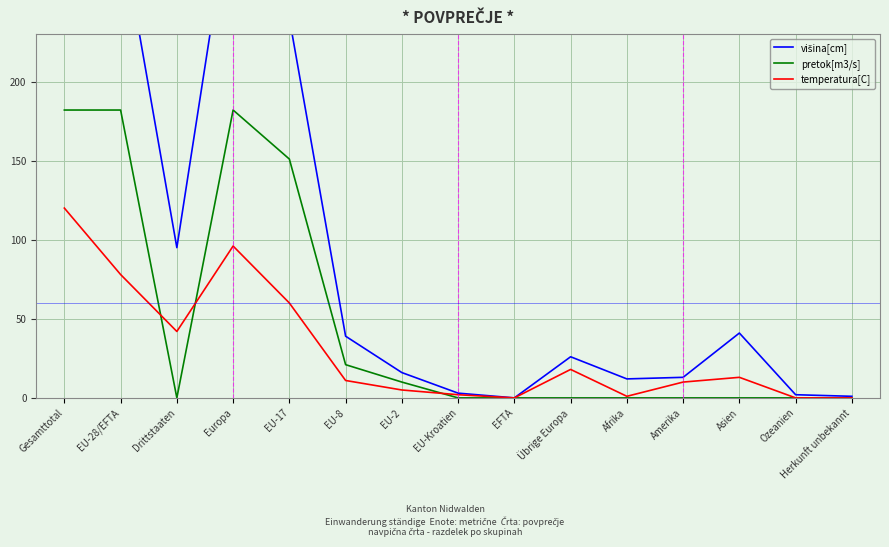

What is the difference between the maximum and minimum values in the pretok[m3/s] series?

182